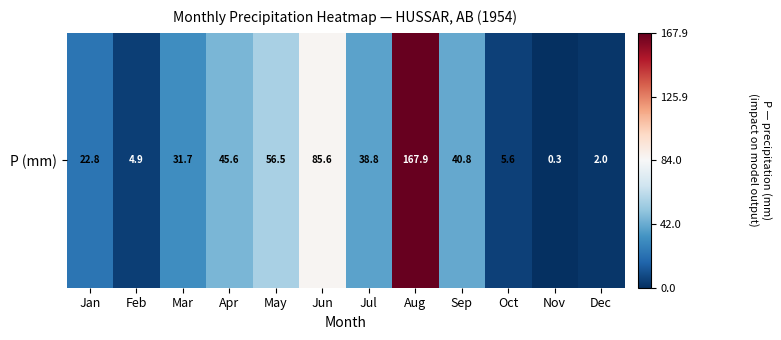

Reading left to right, transcribe all the data shown in this chart.

22.8	4.9	31.7	45.6	56.5	85.6	38.8	167.9	40.8	5.6	0.3	2.0